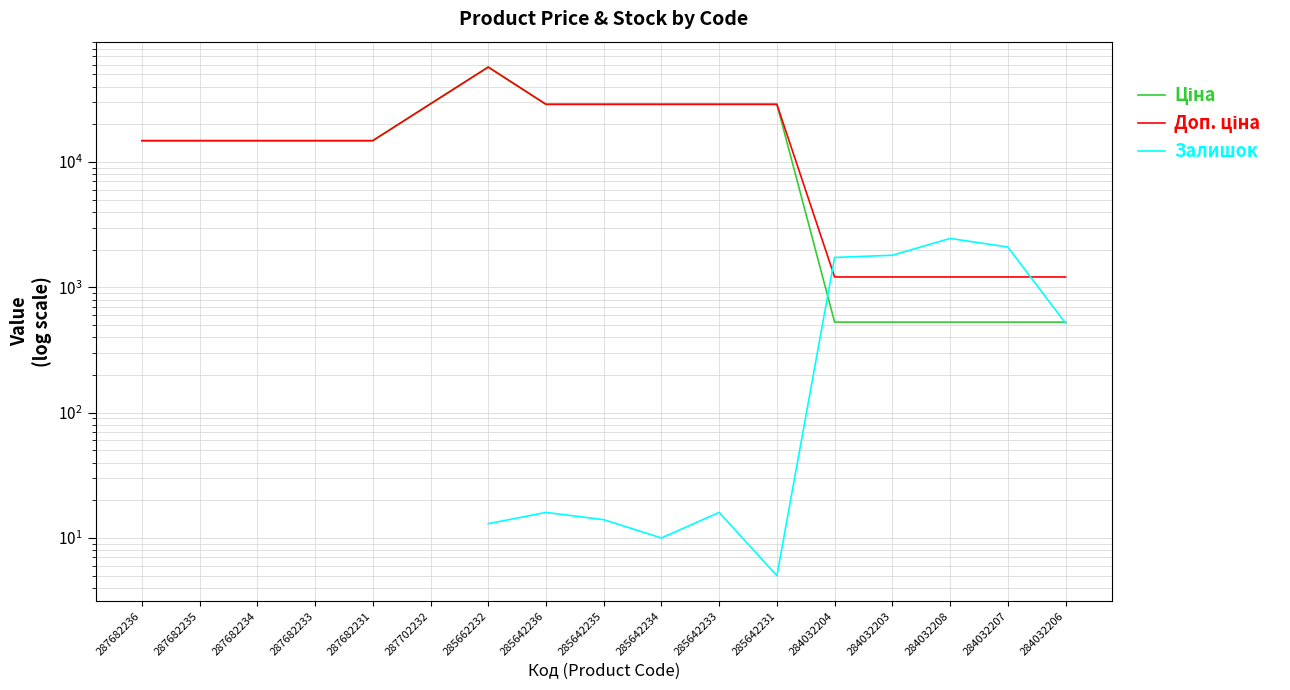

Read the Доп. ціна value at 284032204.

1210.7